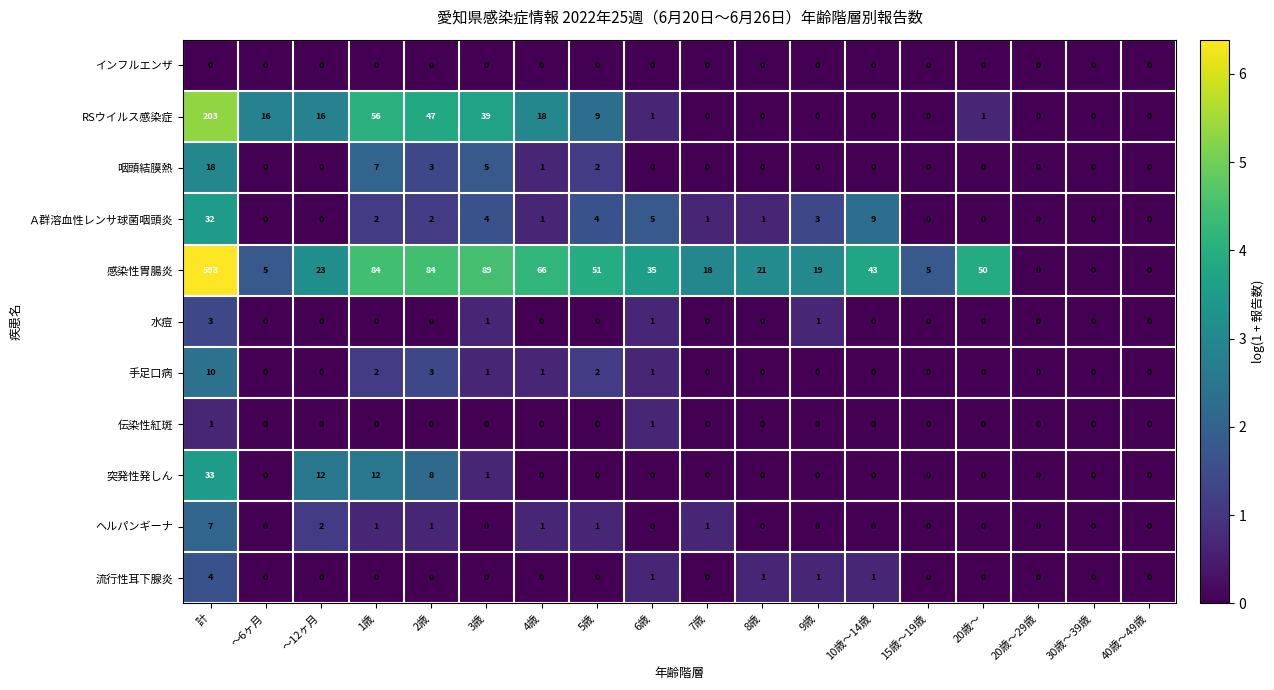

At how many categories does at least one series exceed 1?

15